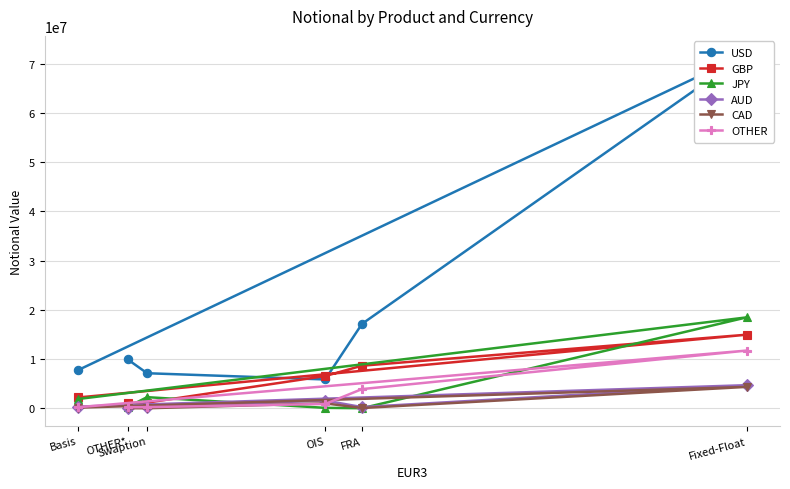

Which category has the lowest value in the AUD series?

OTHER*